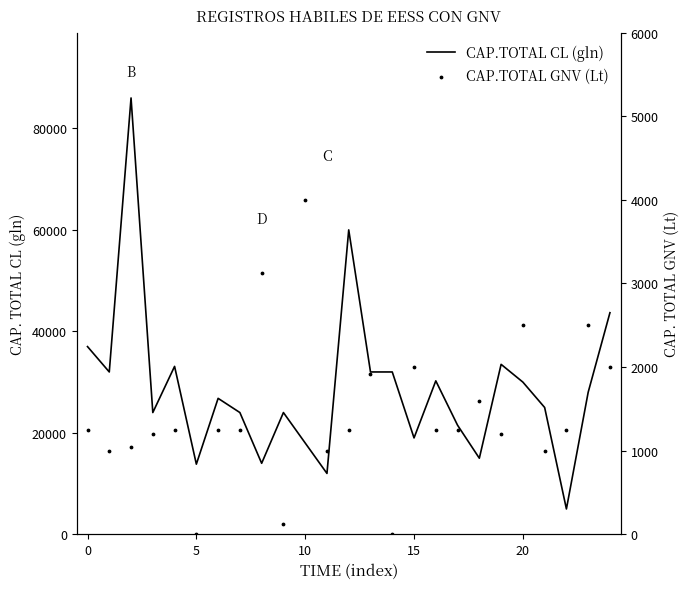

Which series has the largest Y range (max minus min)?

CAP.TOTAL CL (gln)